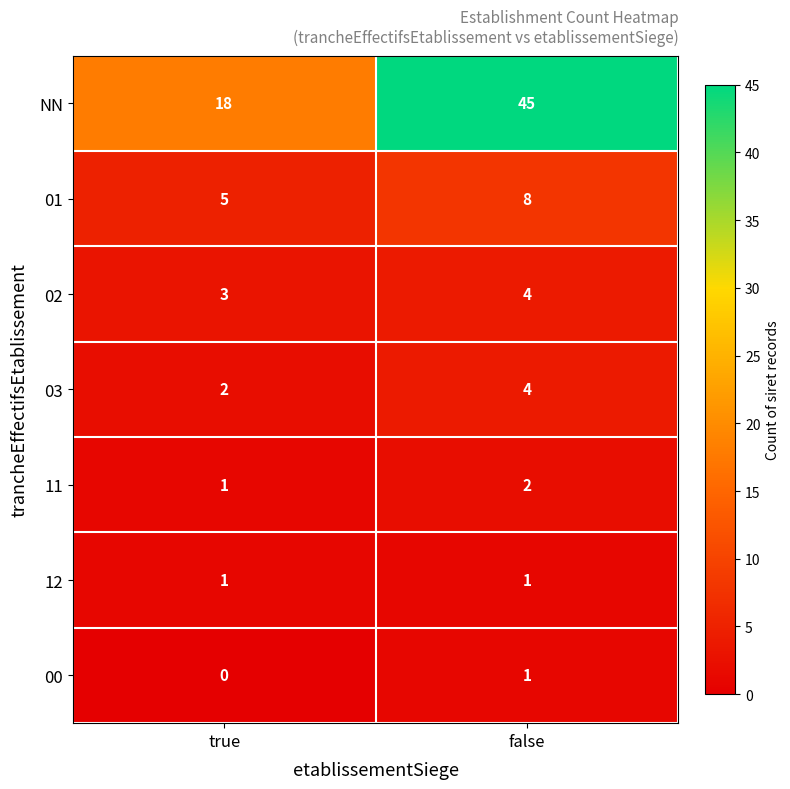

Count the number of categories in the chart.

2